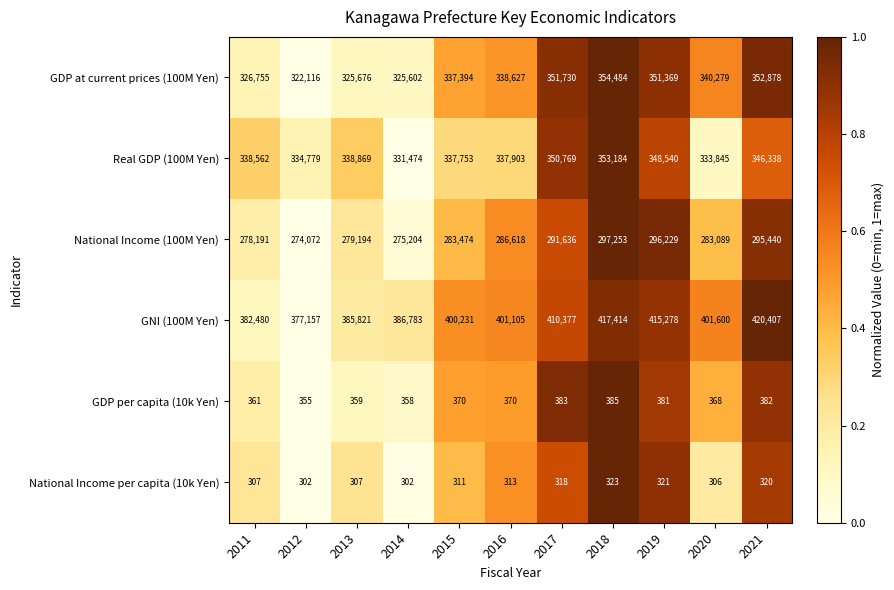

Which series has the largest range (max minus min)?

GNI (100M Yen)